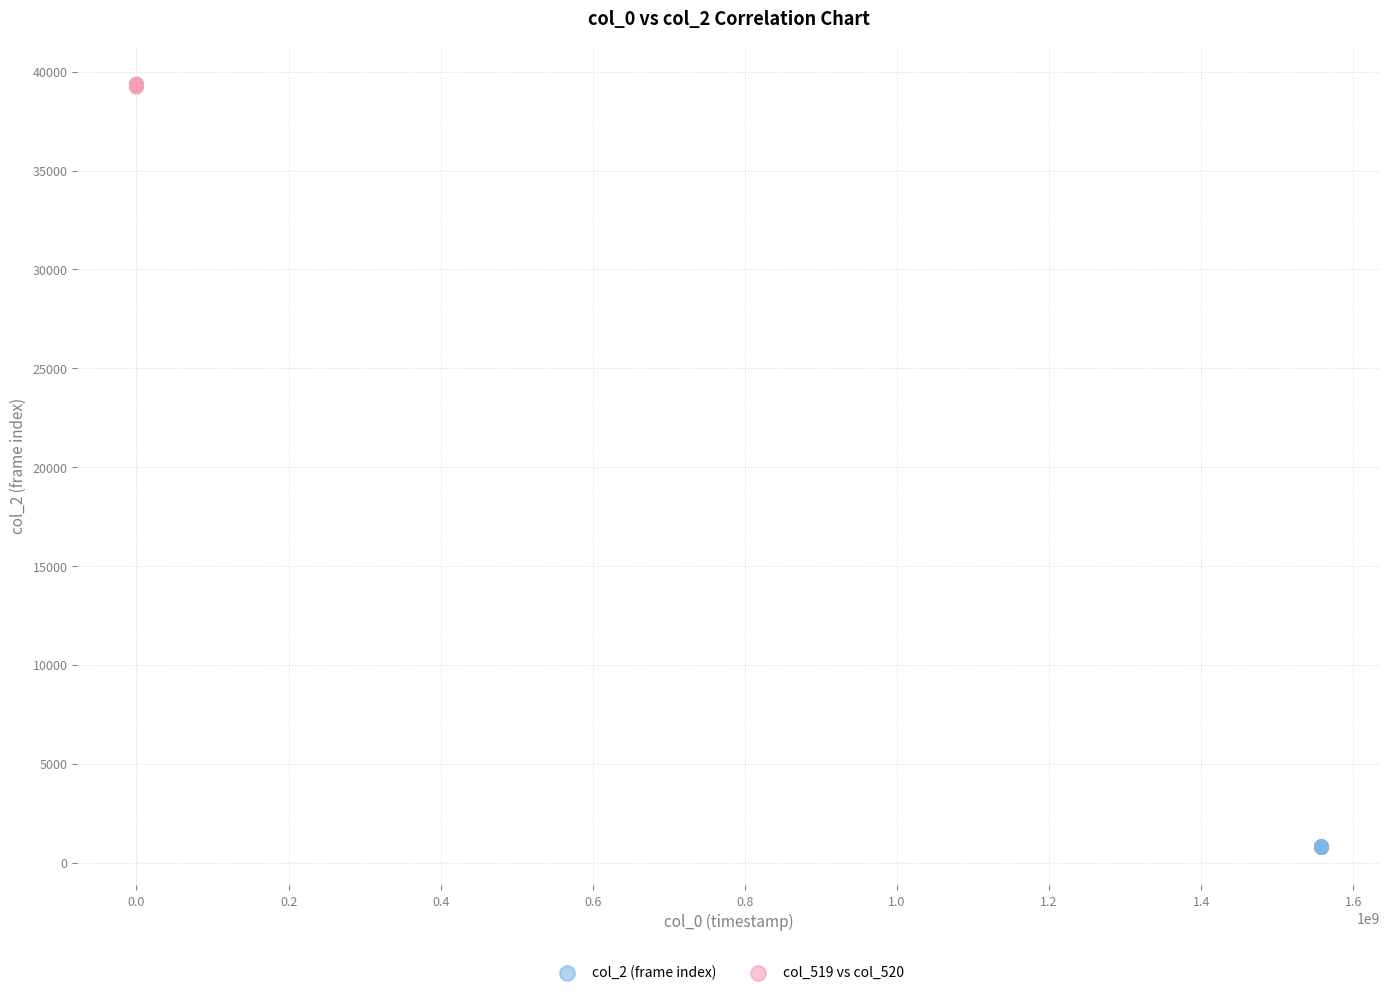

Which series has the largest Y range (max minus min)?

col_519 vs col_520